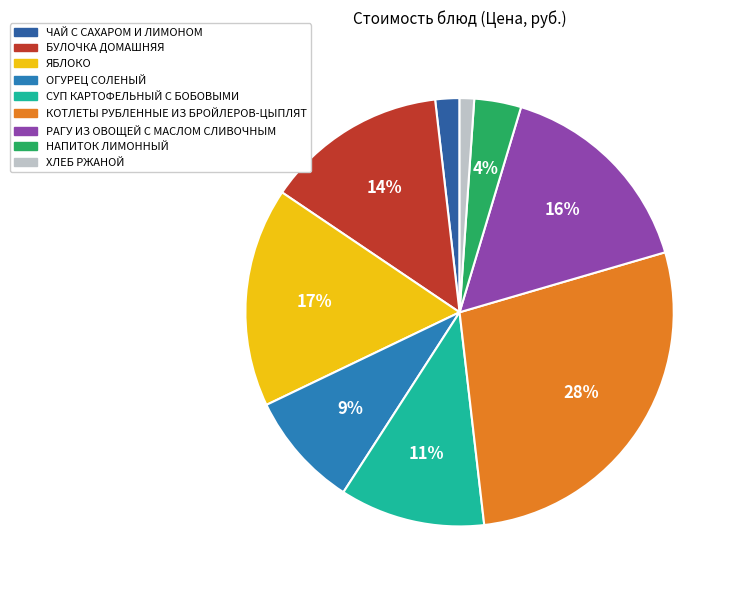

The ОГУРЕЦ СОЛЕНЫЙ slice represents 9% of the pie. True or false?

True